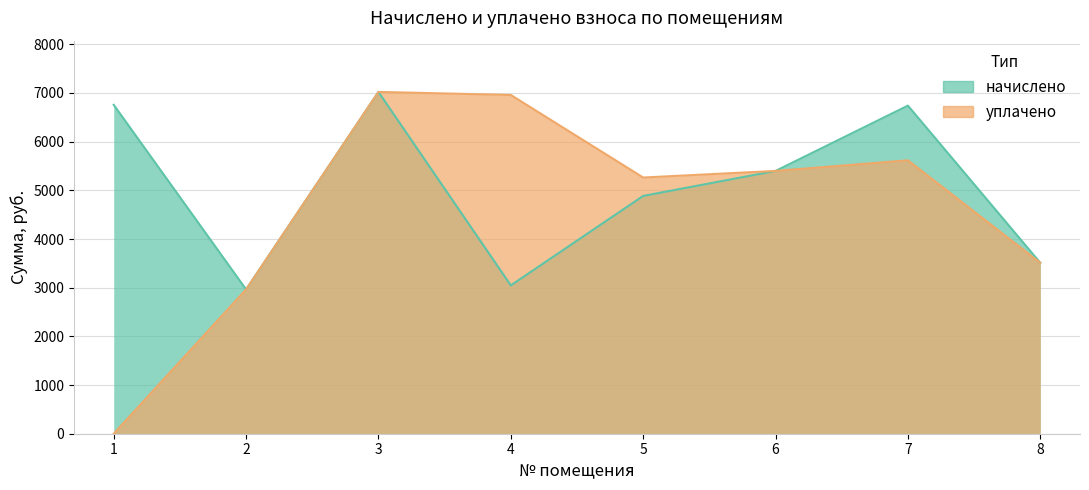

Which series has the largest total across all categories?

начислено